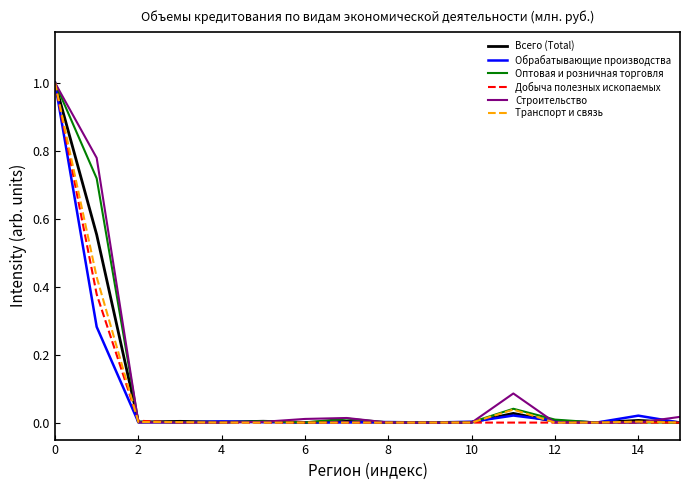

What is the difference between the maximum and second lowest values in the Оптовая и розничная торговля series?

1.0